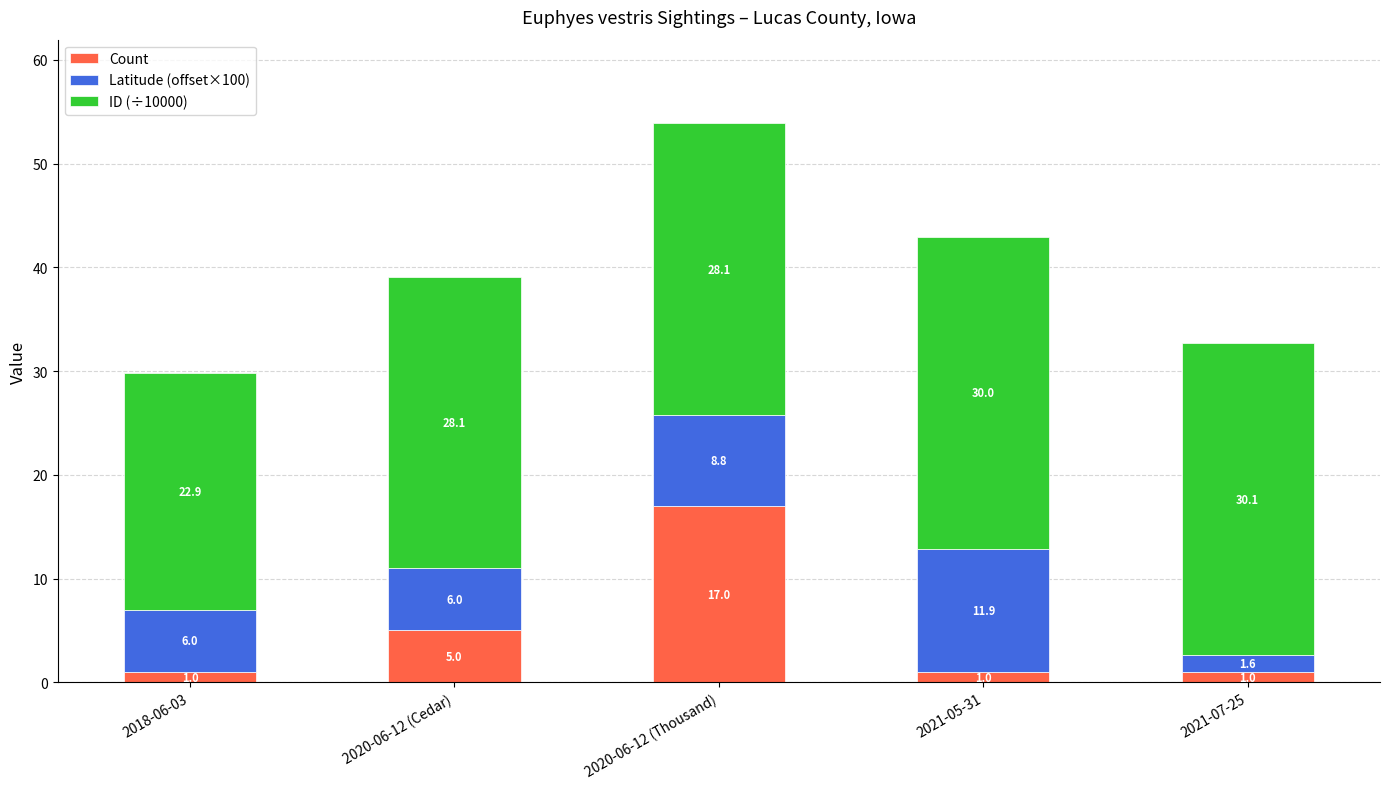

At which category is the sum across all series the highest?

2020-06-12 (Thousand)